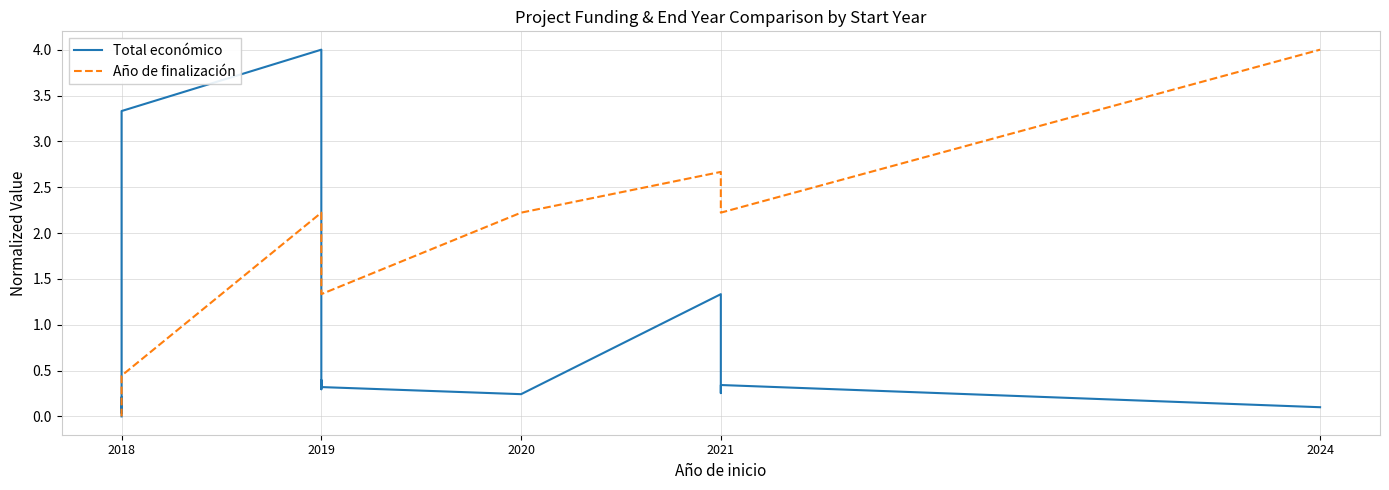

Is this an area chart (filled region under the line)?

No